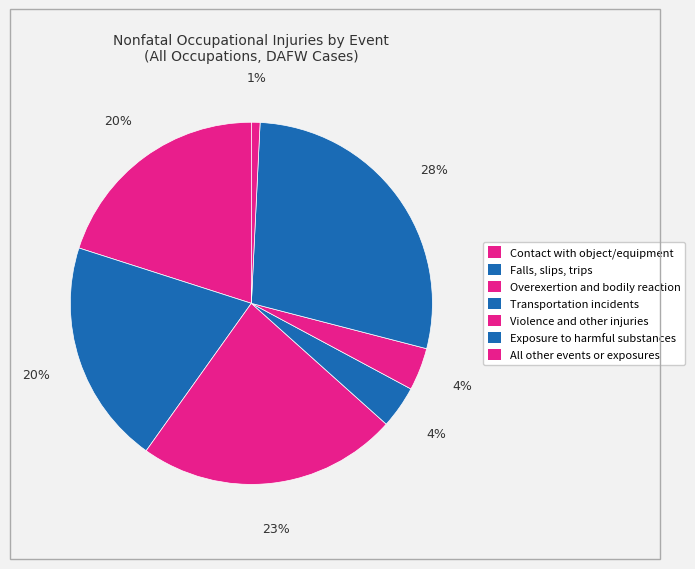

What is the ratio of the value at Contact with object/equipment to the value at Exposure to harmful substances?

0.7